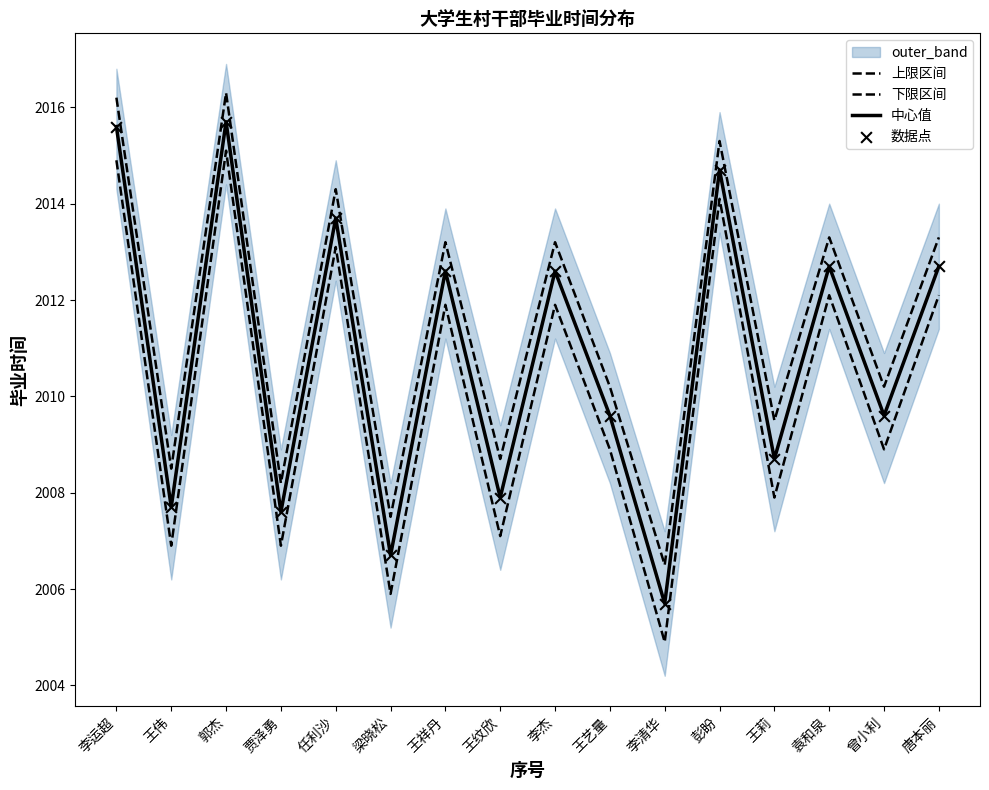

Which series has the largest total across all categories?

上限区间